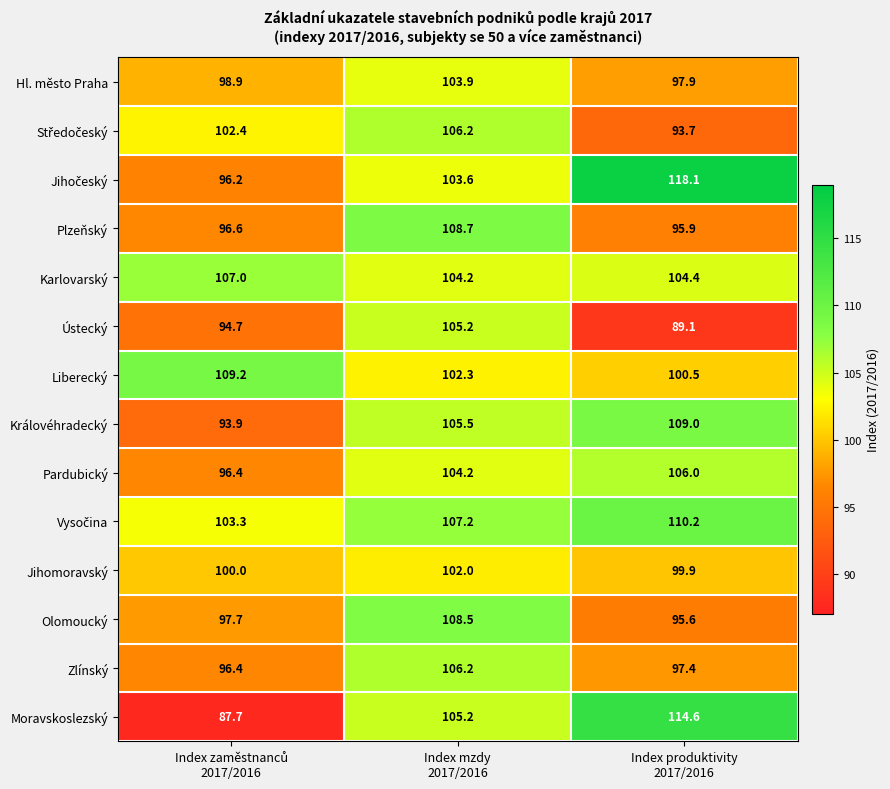

What is the sum of all Hl. město Praha values?

300.7